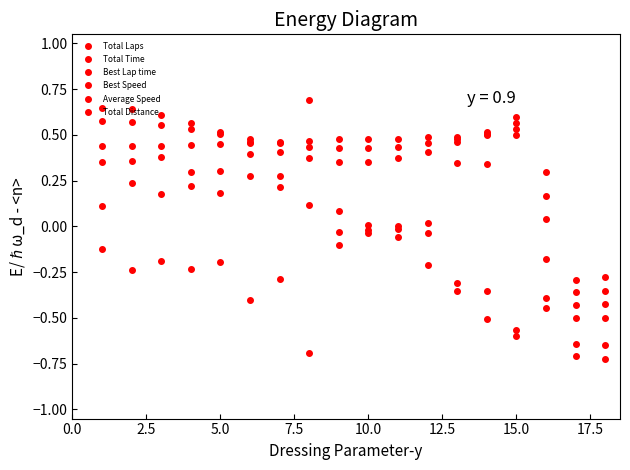

Which series has the largest total across all categories?

Total Time